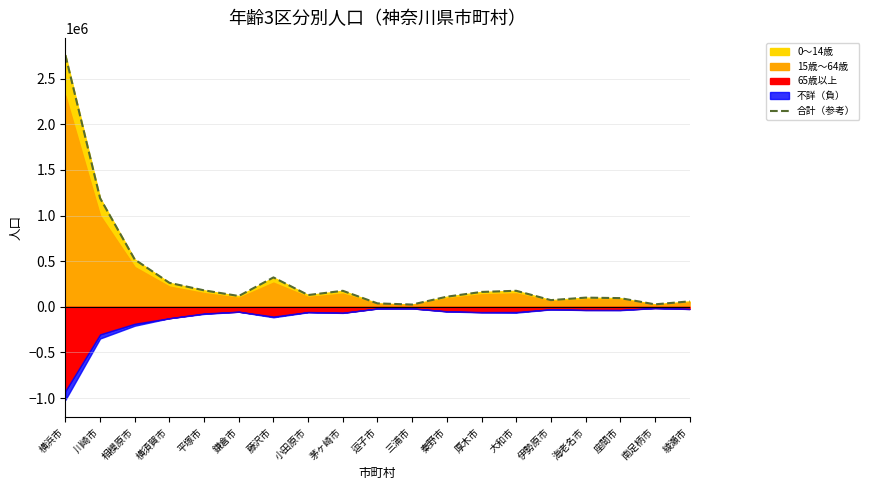

What is the maximum value shown in the chart?

2758119